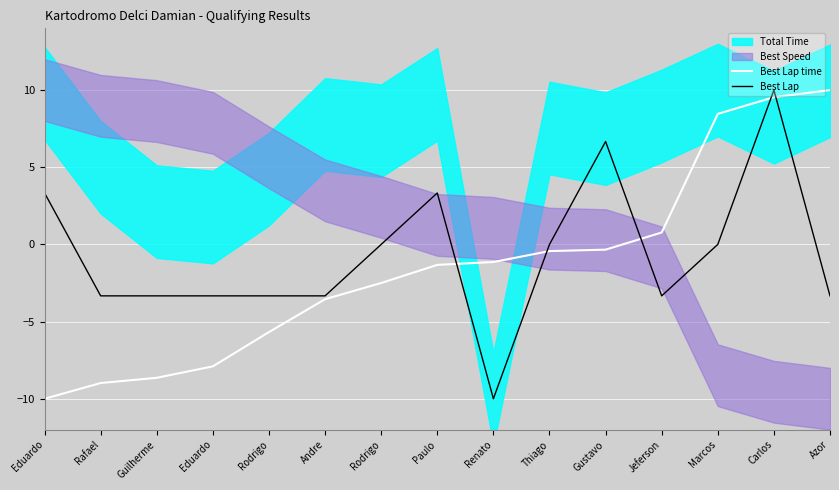

Which category has the lowest value in the Best Lap series?

Renato